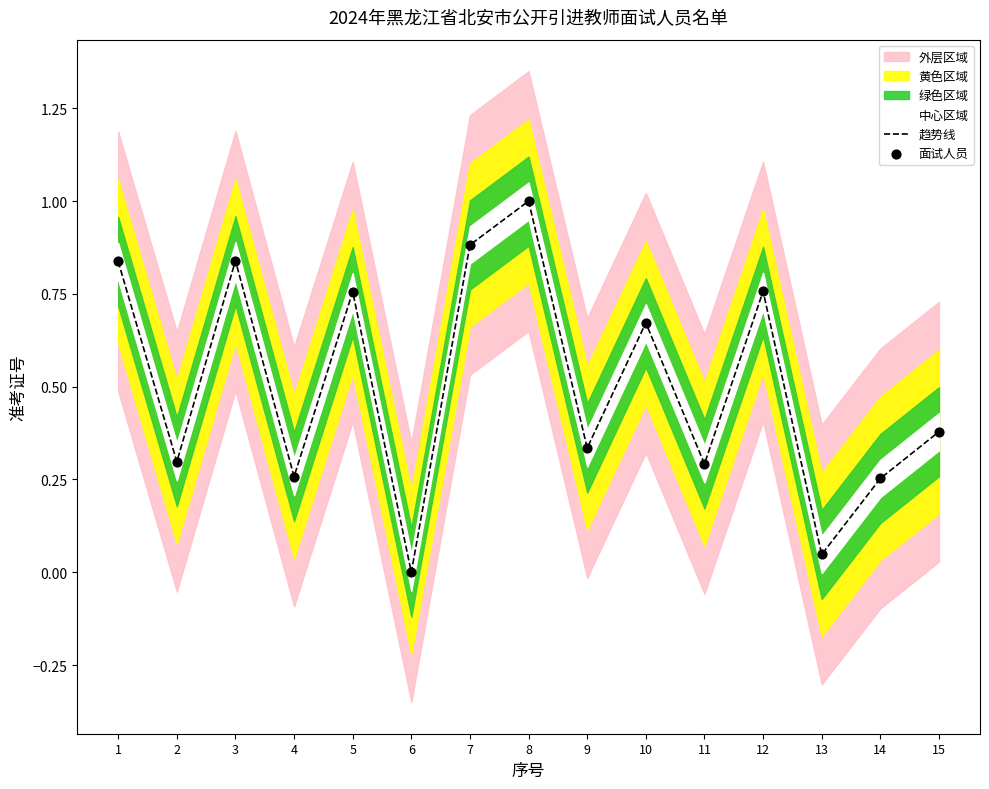

Which series contains the highest Y value?

趋势线